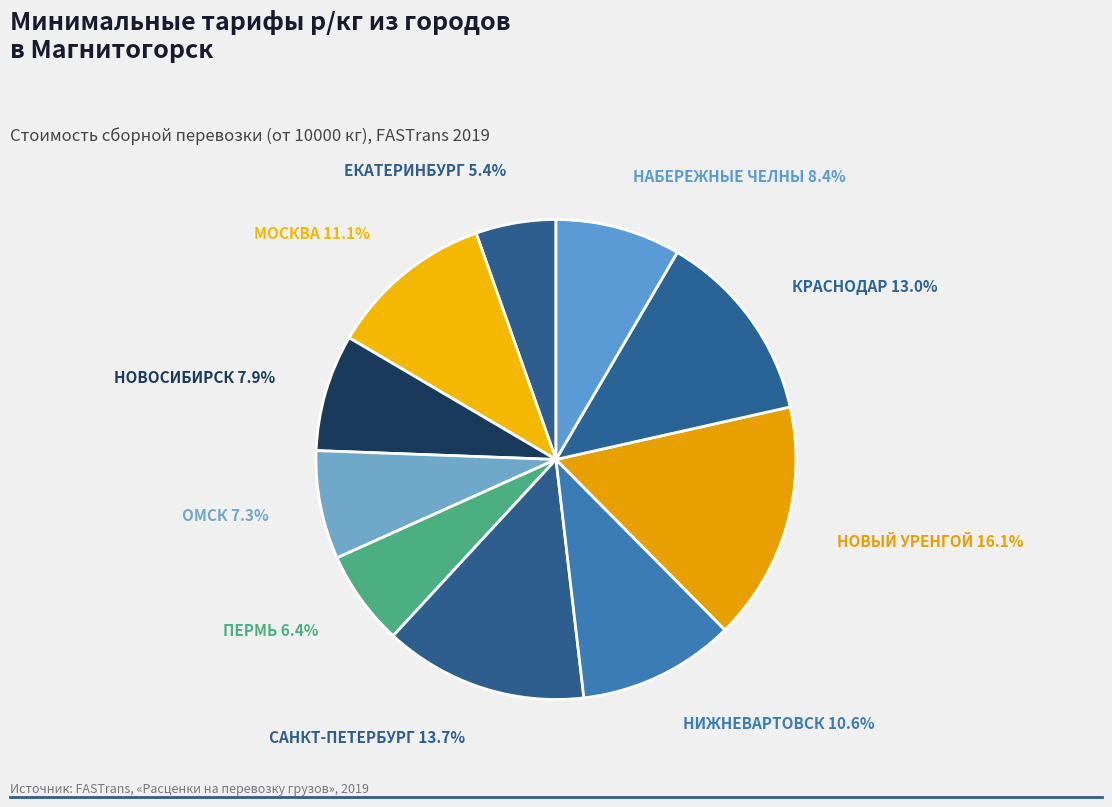

Which slice is the smallest?

ЕКАТЕРИНБУРГ